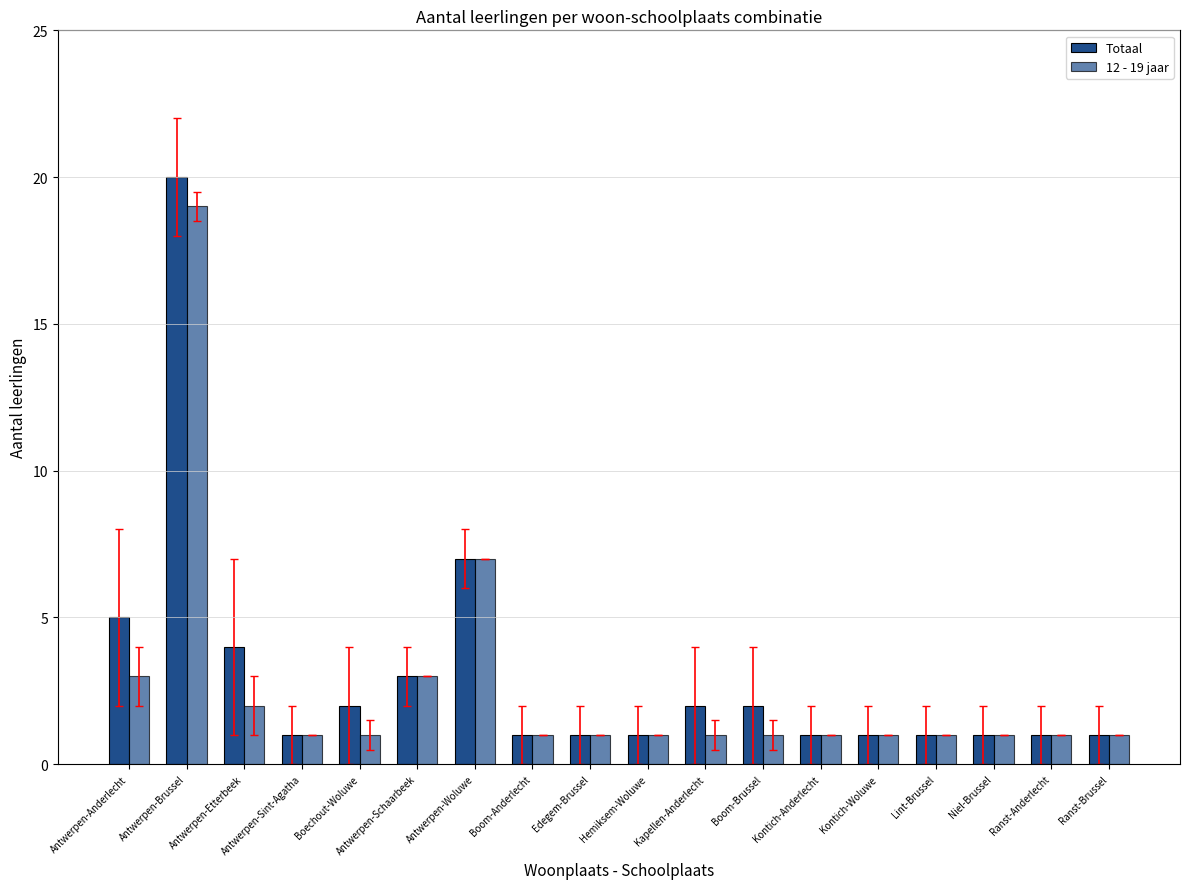

Reading left to right, list all the values displayed in this chart.

Totaal: 5	20	4	1	2	3	7	1	1	1	2	2	1	1	1	1	1	1
12 - 19 jaar: 3	19	2	1	1	3	7	1	1	1	1	1	1	1	1	1	1	1